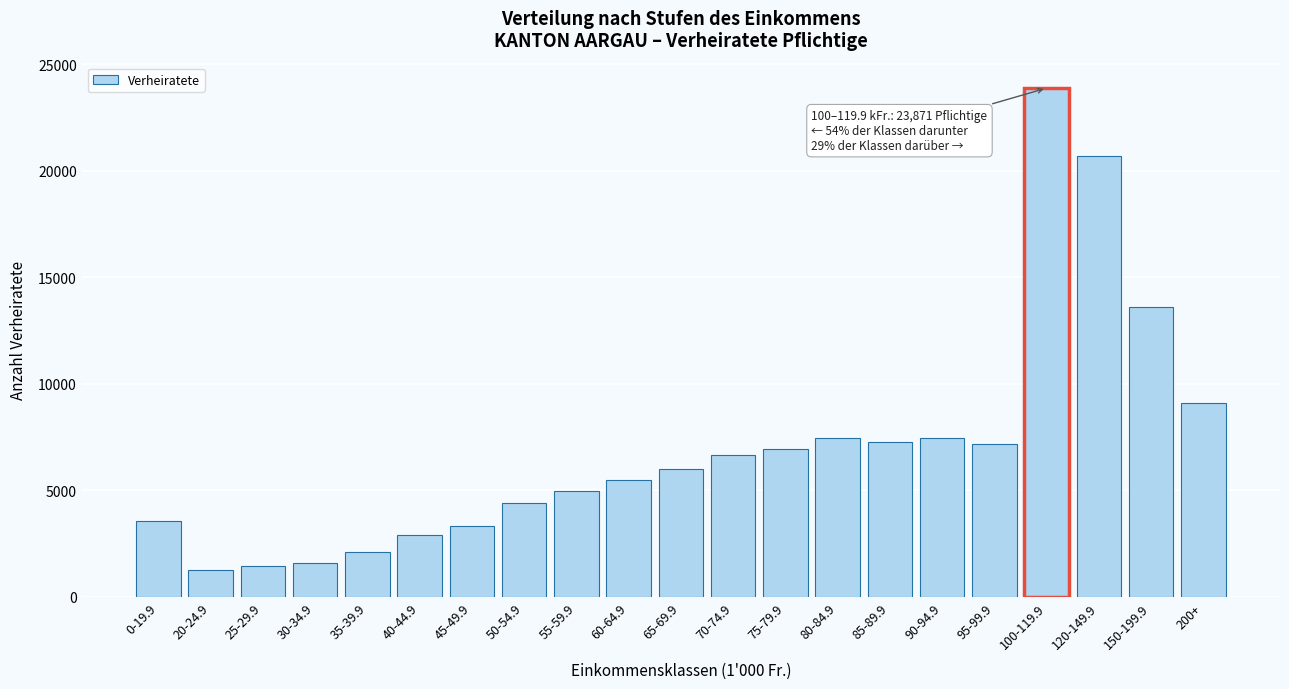

Which label corresponds to the largest value in the chart?

100-119.9